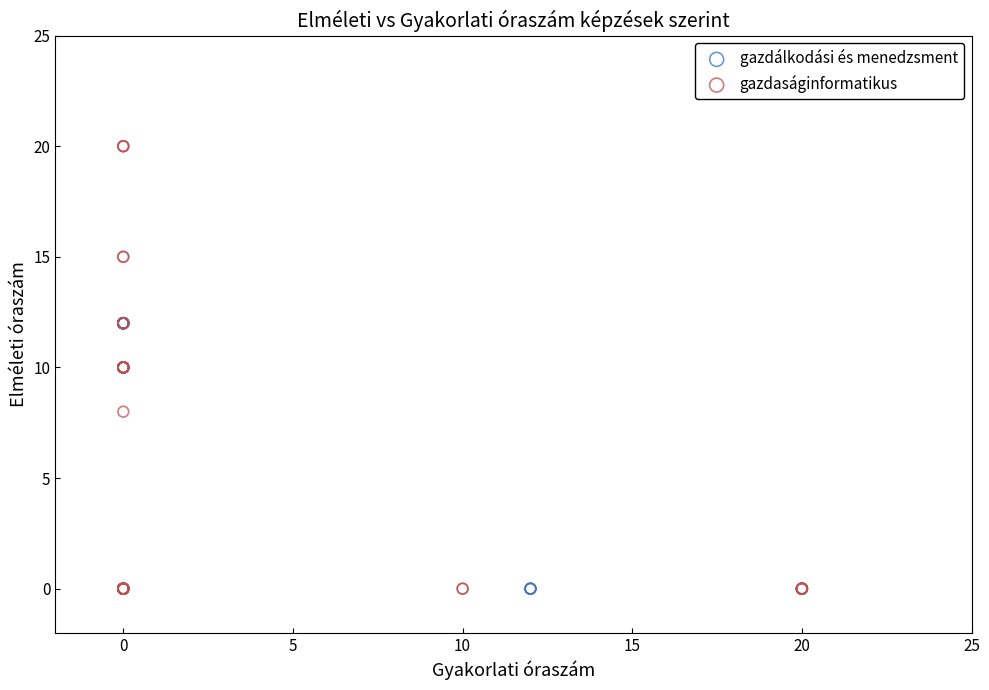

What are all the series names shown in the legend?

gazdálkodási és menedzsment, gazdaságinformatikus